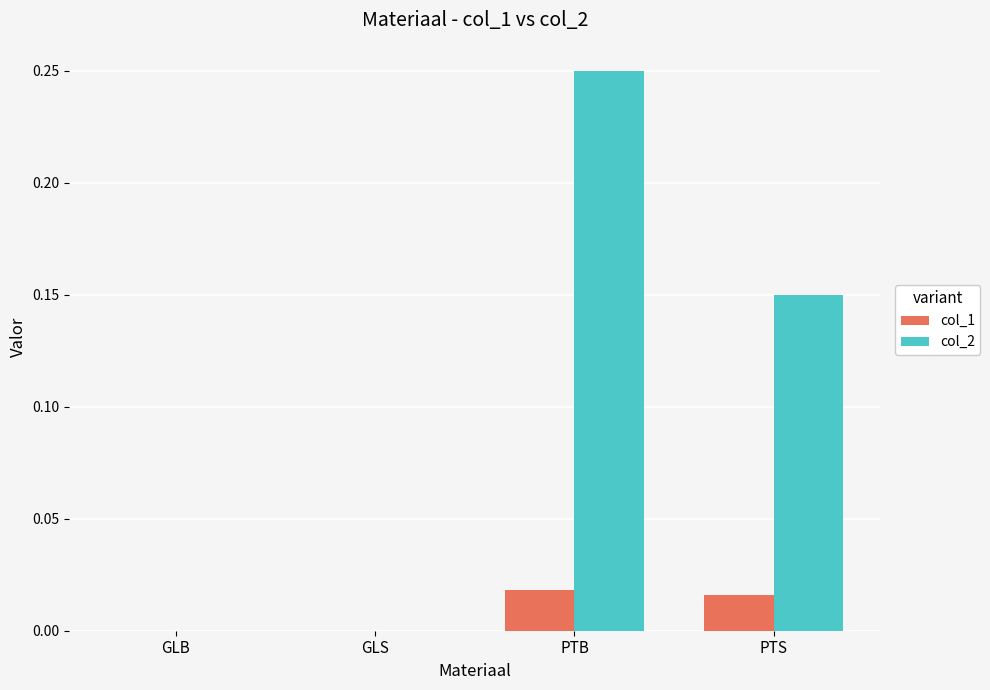

What is the sum of all col_2 values?

0.4